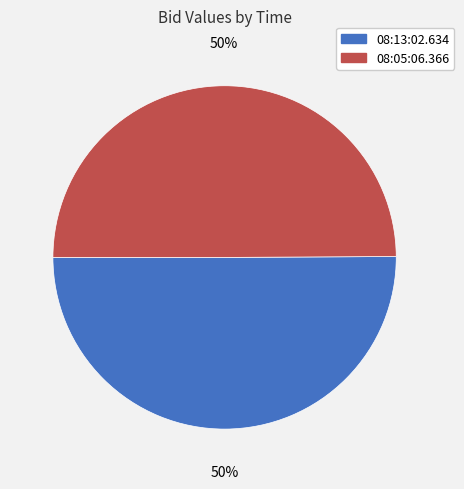

What percentage is the 08:13:02.634 slice, to the nearest percent?

50%